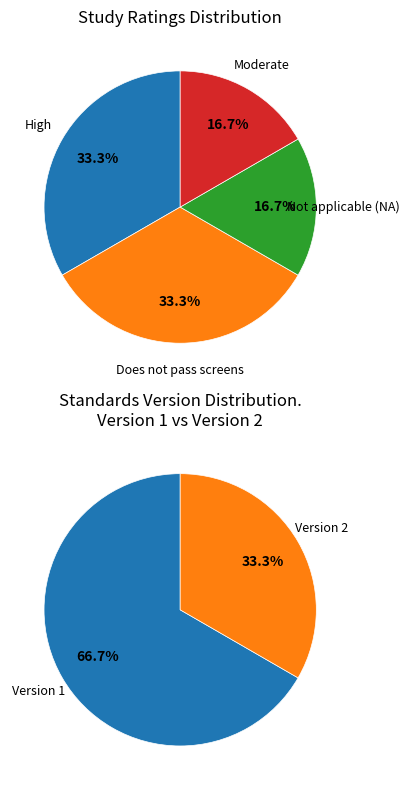

Rank the categories by value from lowest to highest.

Not applicable (NA), Moderate, High, Does not pass screens